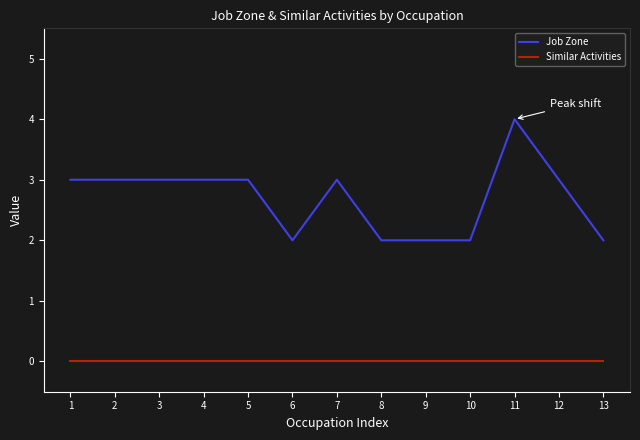

Reading left to right, what are all the values shown in this chart?

Job Zone: 3	3	3	3	3	2	3	2	2	2	4	3	2
Similar Activities: 0	0	0	0	0	0	0	0	0	0	0	0	0